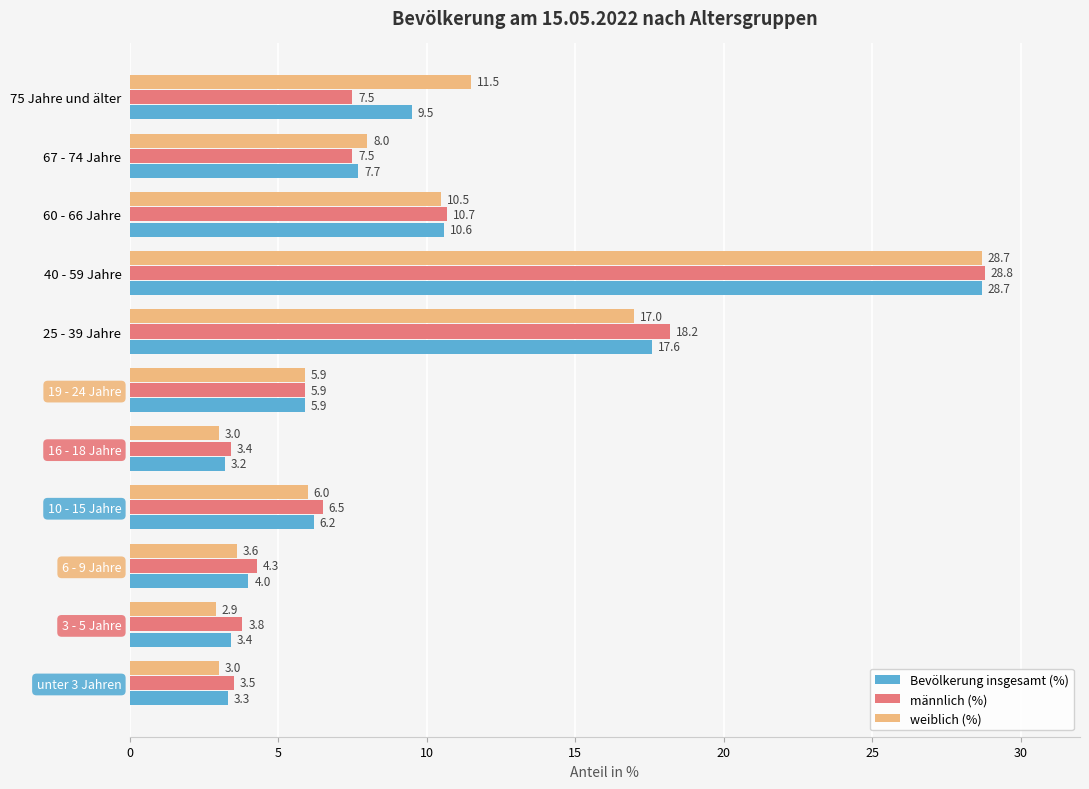

Which series has the largest range (max minus min)?

weiblich (%)